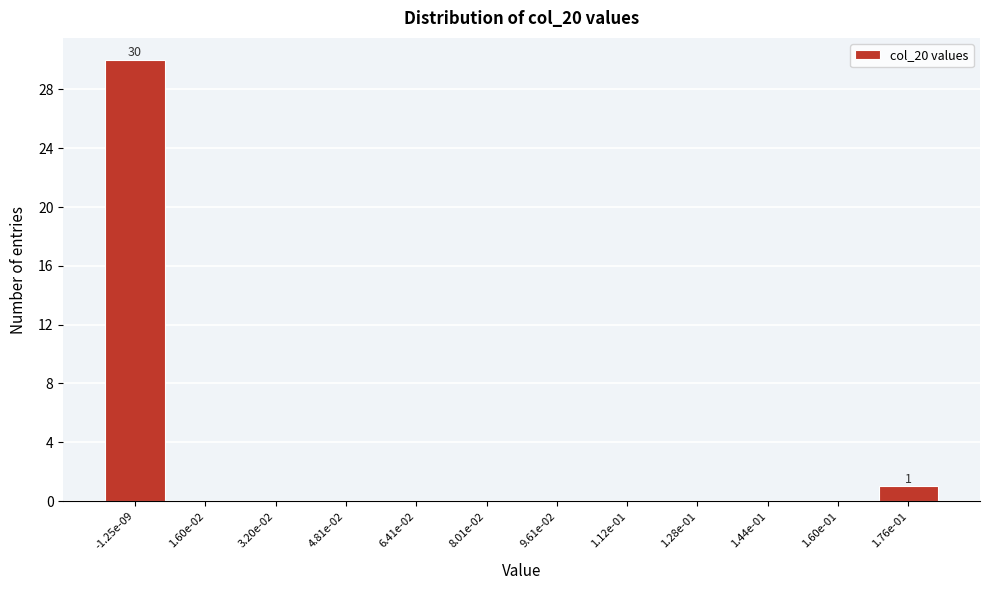

Reading left to right, what are all the values shown in this chart?

-1.25e-09=30	1.60e-02=0	3.20e-02=0	4.81e-02=0	6.41e-02=0	8.01e-02=0	9.61e-02=0	1.12e-01=0	1.28e-01=0	1.44e-01=0	1.60e-01=0	1.76e-01=1